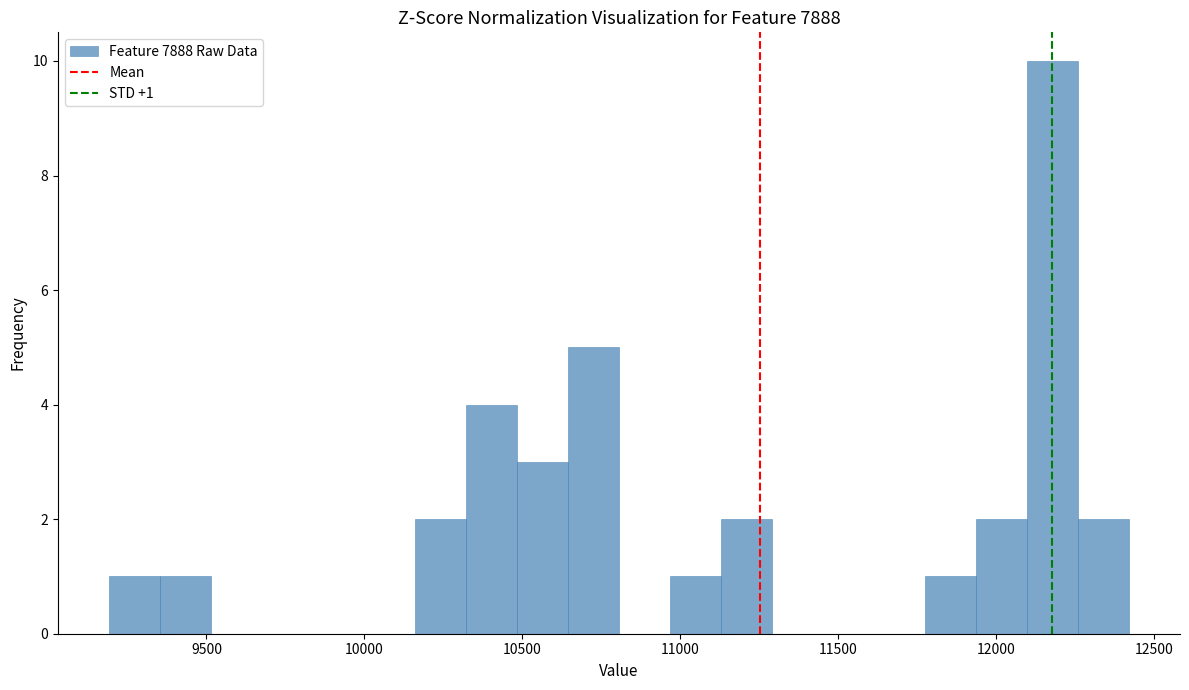

Read against the x-axis, roughly where is the centre of the tallest bar?

12200